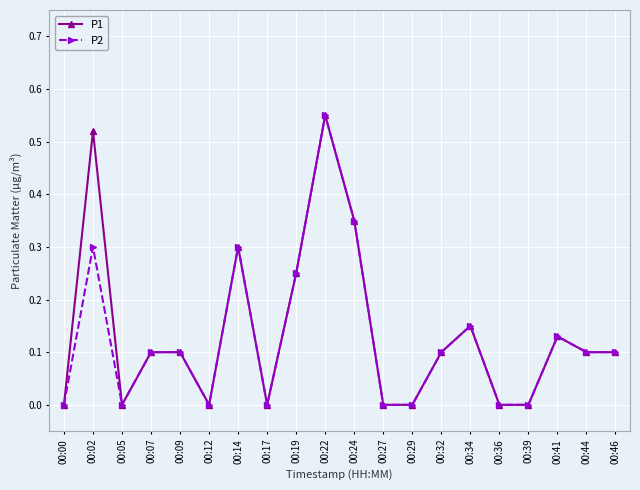

The value of P2 at 00:17 is 0.0. True or false?

True